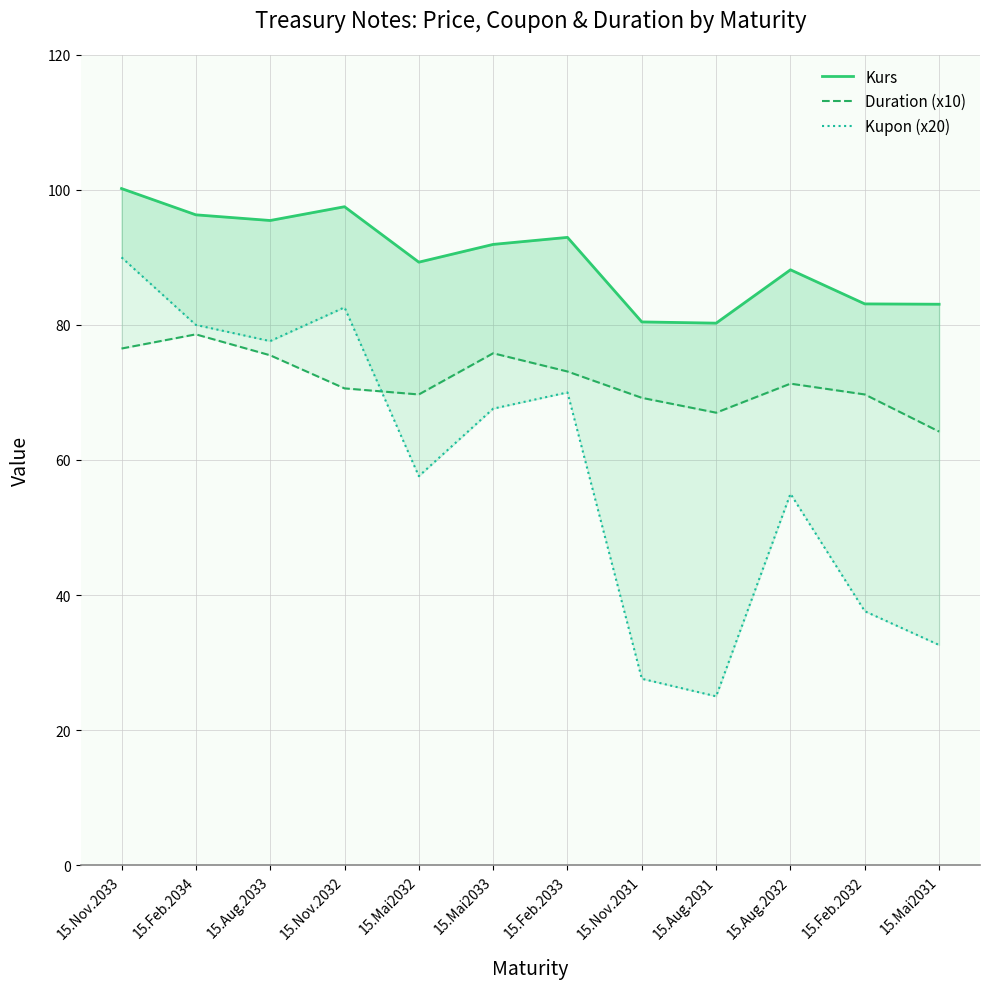

Is it true that Kurs equals 28.6 at 15.Aug.2033?

False